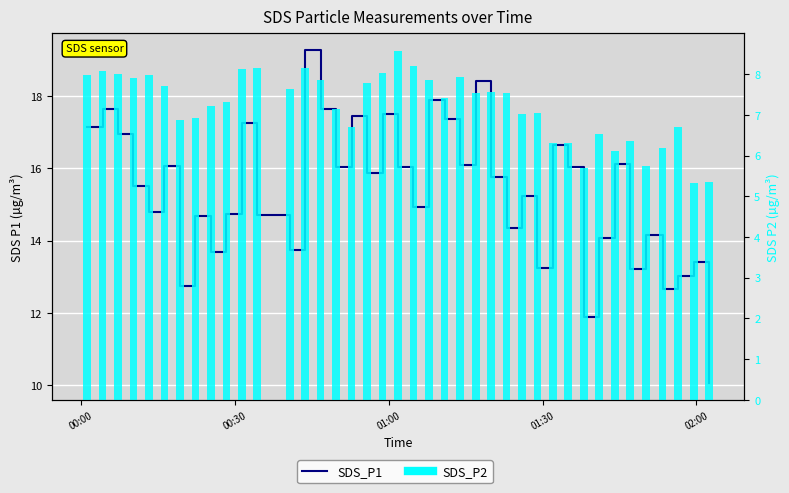

What is the greatest value displayed?

19.3